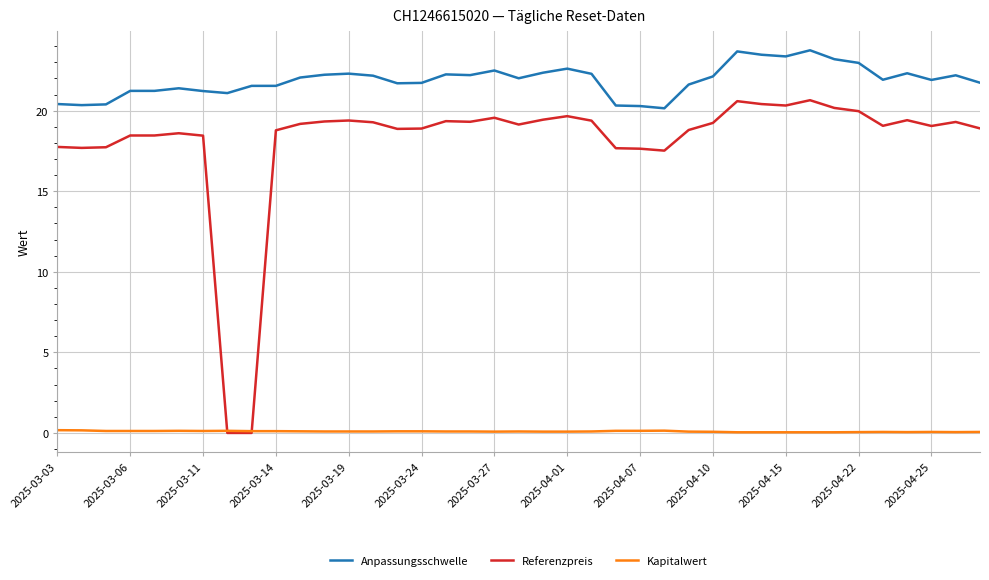

True or false: Anpassungsschwelle and Kapitalwert intersect in this chart.

False